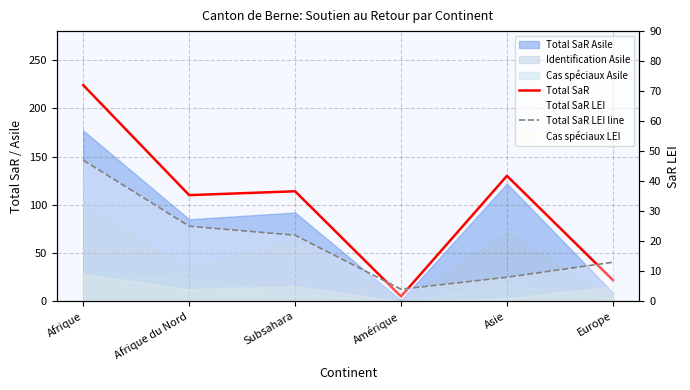

At which label does Total SaR LEI line first exceed 22?

Afrique